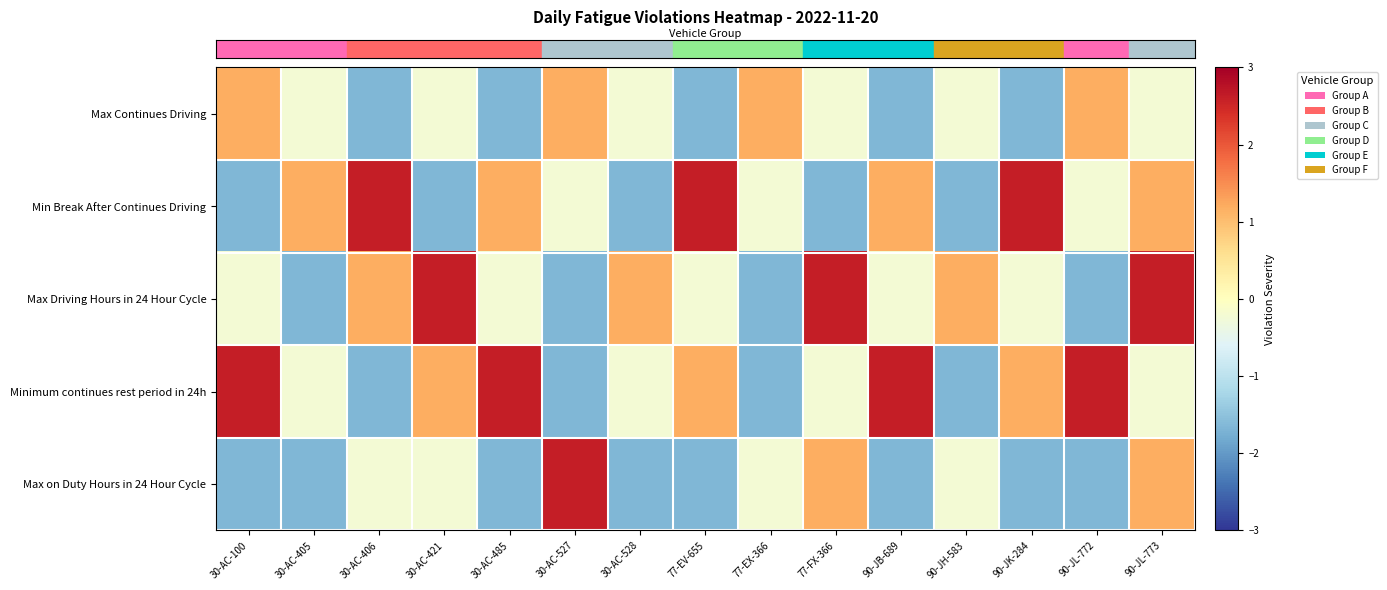

How many distinct data groups are displayed?

5